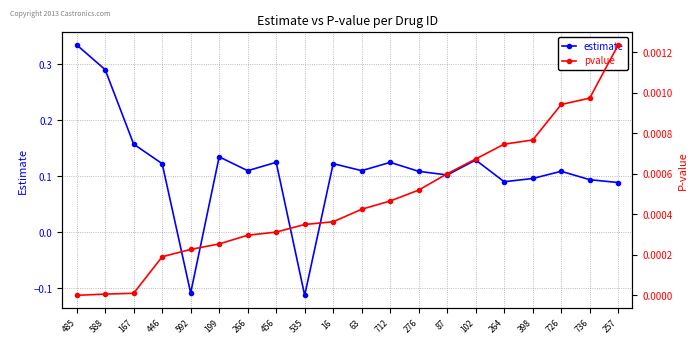

Is it true that estimate equals 0.1 at 446?

True